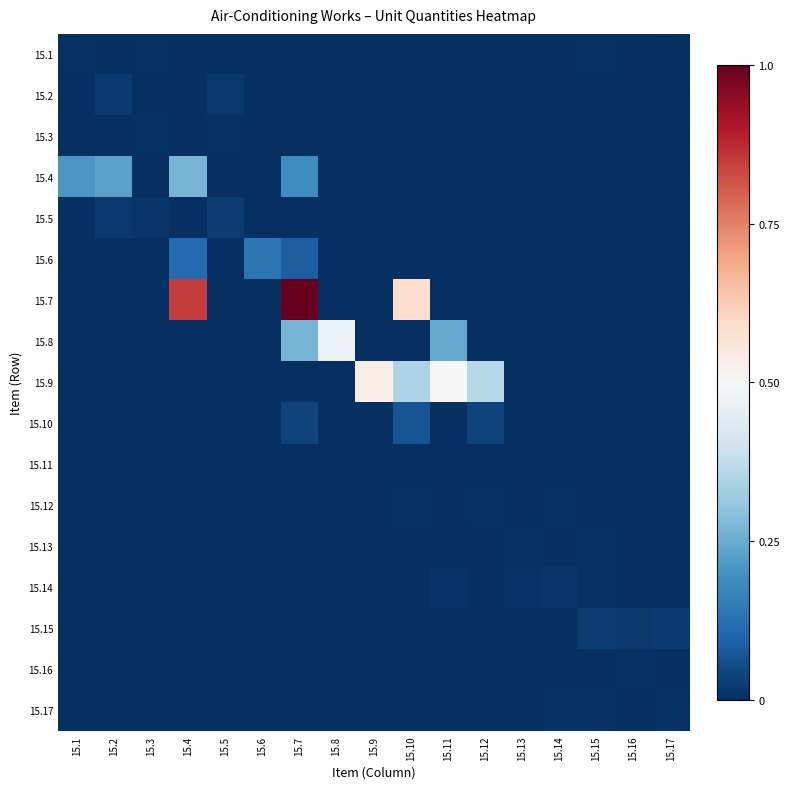

Reading left to right, transcribe all the data shown in this chart.

15.1: 15.1=0.0	15.2=0.0	15.3=0.0	15.4=0.0	15.5=0.0	15.6=0.0	15.7=0.0	15.8=0.0	15.9=0.0	15.10=0.0	15.11=0.0	15.12=0.0	15.13=0.0	15.14=0.0	15.15=0.0	15.16=0.0	15.17=0.0
15.2: 15.1=0.0	15.2=0.0	15.3=0.0	15.4=0.0	15.5=0.0	15.6=0.0	15.7=0.0	15.8=0.0	15.9=0.0	15.10=0.0	15.11=0.0	15.12=0.0	15.13=0.0	15.14=0.0	15.15=0.0	15.16=0.0	15.17=0.0
15.3: 15.1=0.0	15.2=0.0	15.3=0.0	15.4=0.0	15.5=0.0	15.6=0.0	15.7=0.0	15.8=0.0	15.9=0.0	15.10=0.0	15.11=0.0	15.12=0.0	15.13=0.0	15.14=0.0	15.15=0.0	15.16=0.0	15.17=0.0
15.4: 15.1=0.2	15.2=0.2	15.3=0.0	15.4=0.3	15.5=0.0	15.6=0.0	15.7=0.2	15.8=0.0	15.9=0.0	15.10=0.0	15.11=0.0	15.12=0.0	15.13=0.0	15.14=0.0	15.15=0.0	15.16=0.0	15.17=0.0
15.5: 15.1=0.0	15.2=0.0	15.3=0.0	15.4=0.0	15.5=0.0	15.6=0.0	15.7=0.0	15.8=0.0	15.9=0.0	15.10=0.0	15.11=0.0	15.12=0.0	15.13=0.0	15.14=0.0	15.15=0.0	15.16=0.0	15.17=0.0
15.6: 15.1=0.0	15.2=0.0	15.3=0.0	15.4=0.1	15.5=0.0	15.6=0.1	15.7=0.1	15.8=0.0	15.9=0.0	15.10=0.0	15.11=0.0	15.12=0.0	15.13=0.0	15.14=0.0	15.15=0.0	15.16=0.0	15.17=0.0
15.7: 15.1=0.0	15.2=0.0	15.3=0.0	15.4=0.9	15.5=0.0	15.6=0.0	15.7=1.0	15.8=0.0	15.9=0.0	15.10=0.6	15.11=0.0	15.12=0.0	15.13=0.0	15.14=0.0	15.15=0.0	15.16=0.0	15.17=0.0
15.8: 15.1=0.0	15.2=0.0	15.3=0.0	15.4=0.0	15.5=0.0	15.6=0.0	15.7=0.3	15.8=0.5	15.9=0.0	15.10=0.0	15.11=0.2	15.12=0.0	15.13=0.0	15.14=0.0	15.15=0.0	15.16=0.0	15.17=0.0
15.9: 15.1=0.0	15.2=0.0	15.3=0.0	15.4=0.0	15.5=0.0	15.6=0.0	15.7=0.0	15.8=0.0	15.9=0.5	15.10=0.3	15.11=0.5	15.12=0.4	15.13=0.0	15.14=0.0	15.15=0.0	15.16=0.0	15.17=0.0
15.10: 15.1=0.0	15.2=0.0	15.3=0.0	15.4=0.0	15.5=0.0	15.6=0.0	15.7=0.0	15.8=0.0	15.9=0.0	15.10=0.1	15.11=0.0	15.12=0.0	15.13=0.0	15.14=0.0	15.15=0.0	15.16=0.0	15.17=0.0
15.11: 15.1=0.0	15.2=0.0	15.3=0.0	15.4=0.0	15.5=0.0	15.6=0.0	15.7=0.0	15.8=0.0	15.9=0.0	15.10=0.0	15.11=0.0	15.12=0.0	15.13=0.0	15.14=0.0	15.15=0.0	15.16=0.0	15.17=0.0
15.12: 15.1=0.0	15.2=0.0	15.3=0.0	15.4=0.0	15.5=0.0	15.6=0.0	15.7=0.0	15.8=0.0	15.9=0.0	15.10=0.0	15.11=0.0	15.12=0.0	15.13=0.0	15.14=0.0	15.15=0.0	15.16=0.0	15.17=0.0
15.13: 15.1=0.0	15.2=0.0	15.3=0.0	15.4=0.0	15.5=0.0	15.6=0.0	15.7=0.0	15.8=0.0	15.9=0.0	15.10=0.0	15.11=0.0	15.12=0.0	15.13=0.0	15.14=0.0	15.15=0.0	15.16=0.0	15.17=0.0
15.14: 15.1=0.0	15.2=0.0	15.3=0.0	15.4=0.0	15.5=0.0	15.6=0.0	15.7=0.0	15.8=0.0	15.9=0.0	15.10=0.0	15.11=0.0	15.12=0.0	15.13=0.0	15.14=0.0	15.15=0.0	15.16=0.0	15.17=0.0
15.15: 15.1=0.0	15.2=0.0	15.3=0.0	15.4=0.0	15.5=0.0	15.6=0.0	15.7=0.0	15.8=0.0	15.9=0.0	15.10=0.0	15.11=0.0	15.12=0.0	15.13=0.0	15.14=0.0	15.15=0.0	15.16=0.0	15.17=0.0
15.16: 15.1=0.0	15.2=0.0	15.3=0.0	15.4=0.0	15.5=0.0	15.6=0.0	15.7=0.0	15.8=0.0	15.9=0.0	15.10=0.0	15.11=0.0	15.12=0.0	15.13=0.0	15.14=0.0	15.15=0.0	15.16=0.0	15.17=0.0
15.17: 15.1=0.0	15.2=0.0	15.3=0.0	15.4=0.0	15.5=0.0	15.6=0.0	15.7=0.0	15.8=0.0	15.9=0.0	15.10=0.0	15.11=0.0	15.12=0.0	15.13=0.0	15.14=0.0	15.15=0.0	15.16=0.0	15.17=0.0